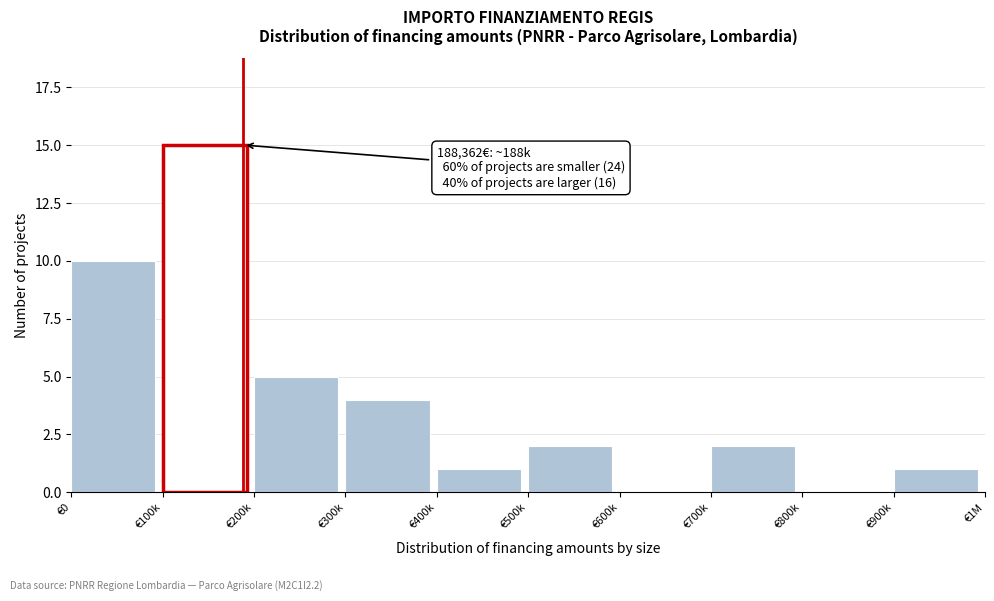

Reading left to right, extract all data points from this chart.

€0=10	€100k=15	€200k=5	€300k=4	€400k=1	€500k=2	€600k=0	€700k=2	€800k=0	€900k=1